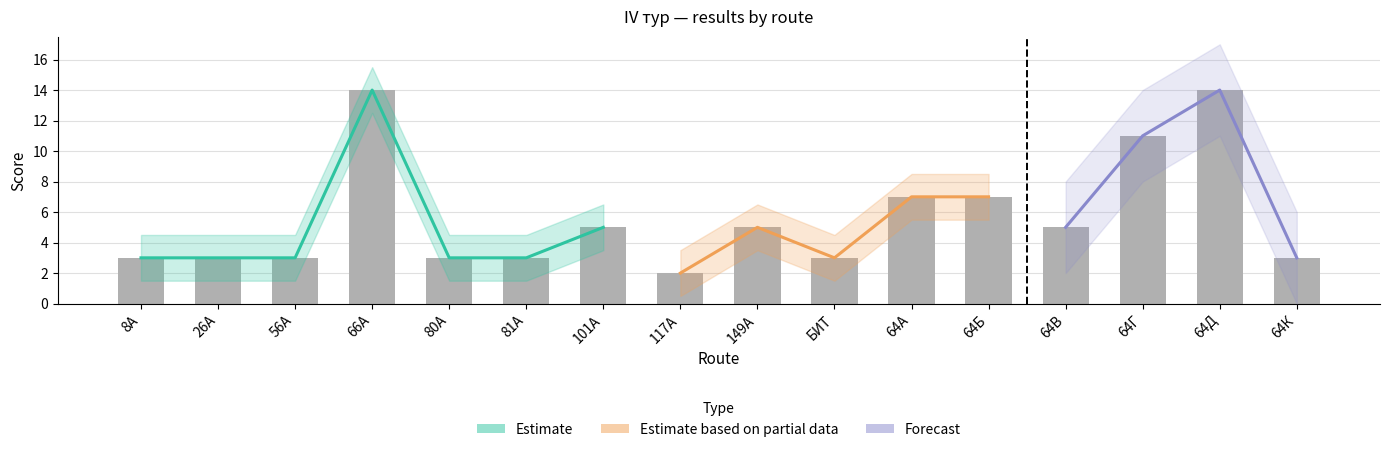

At which category is the sum across all series the highest?

66А